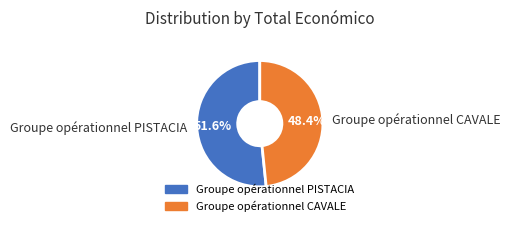

How many segments does this pie chart have?

2